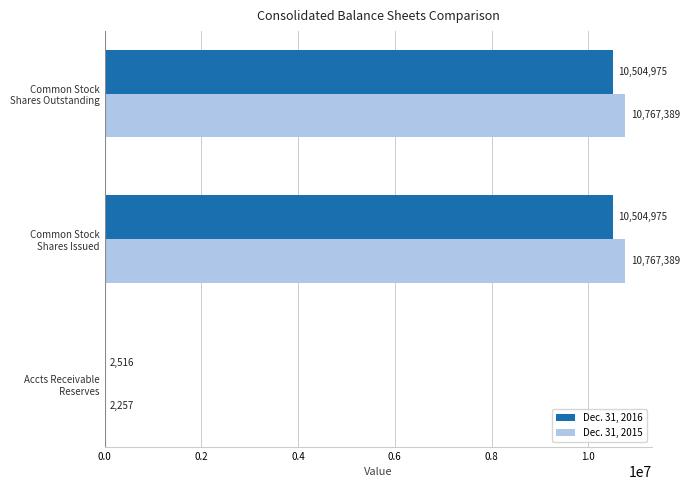

Count the number of categories in the chart.

3